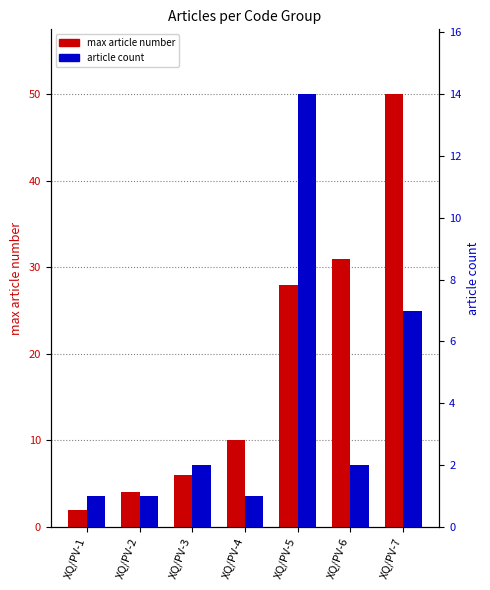

Rank the series by their average value, from lowest to highest.

article count, max article number